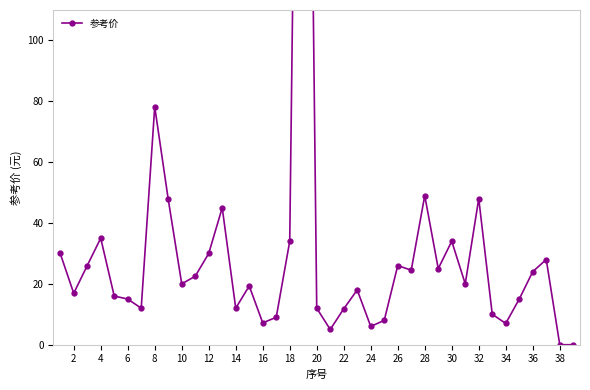

True or false: there are more than 0 points higher than both neighbors.

True